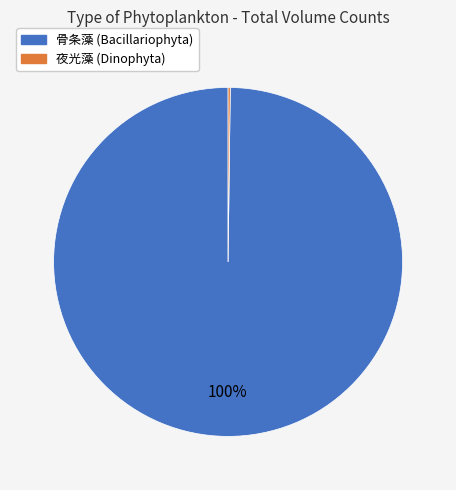

To the nearest percent, what is the average slice percentage?

50%